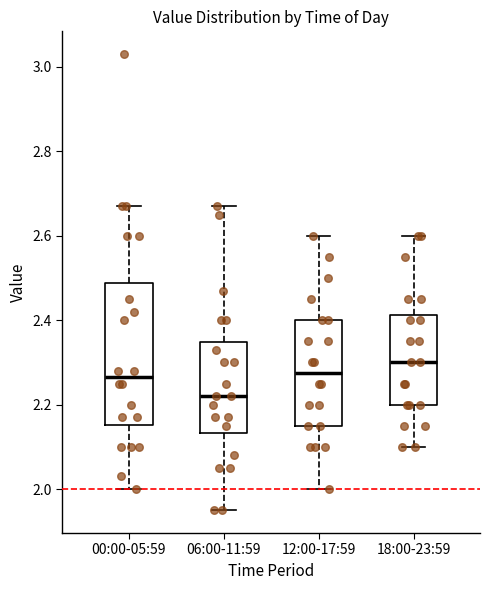

Which box has the lowest median line?

06:00-11:59